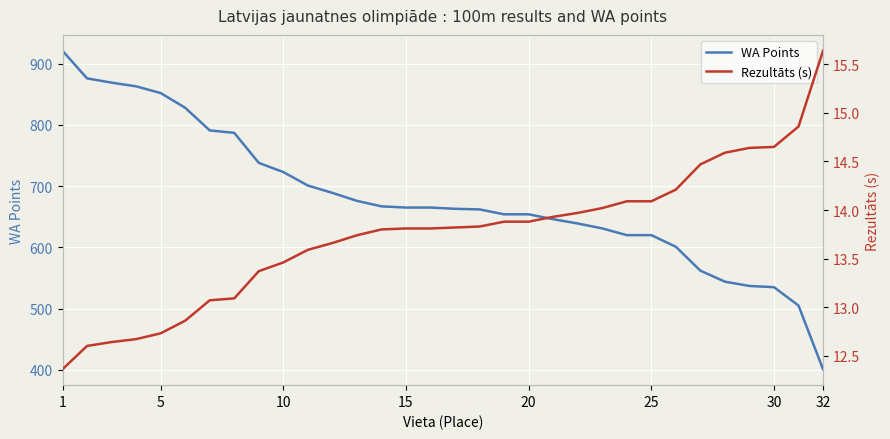

What is the difference between the second highest and minimum values in the Rezultāts (s) series?

2.5